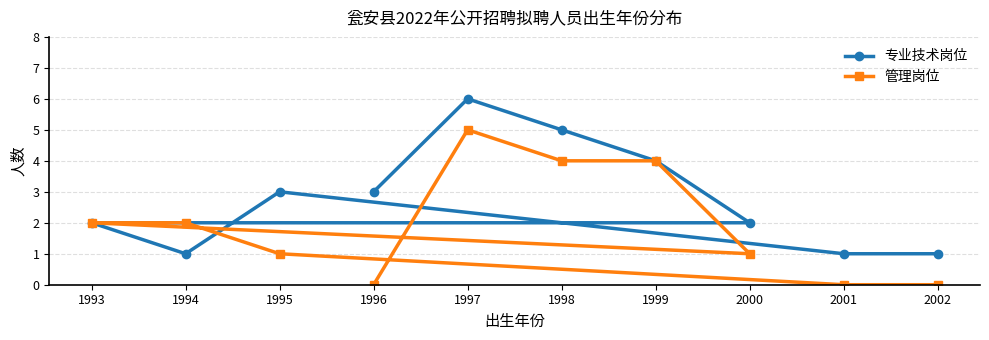

Which series has the largest range (max minus min)?

专业技术岗位